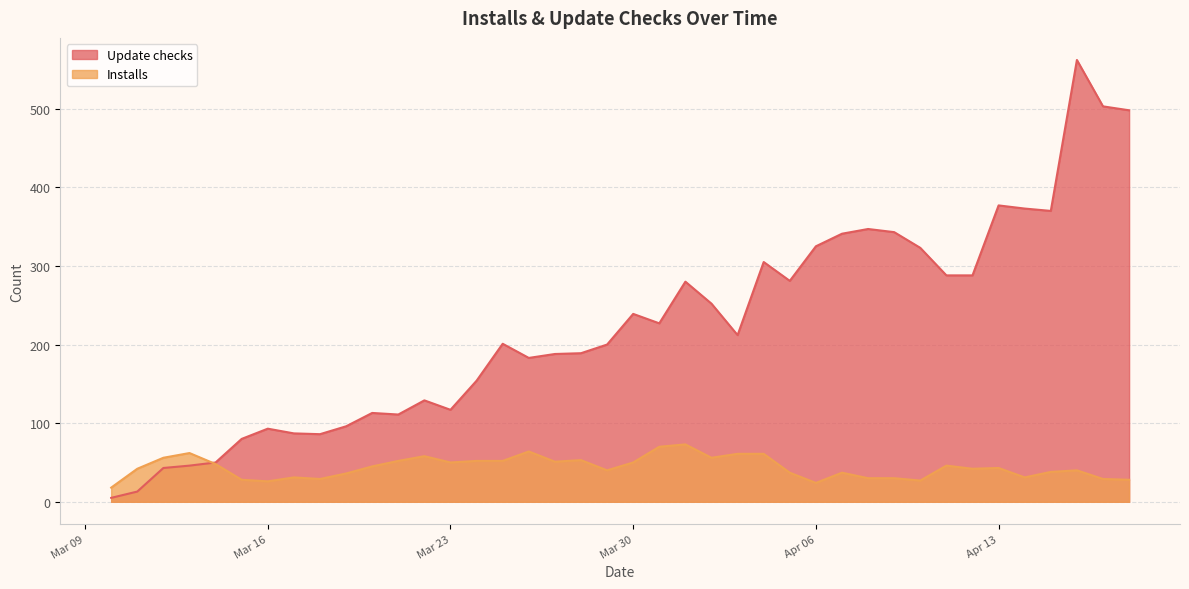

How many data points does each series have?

40